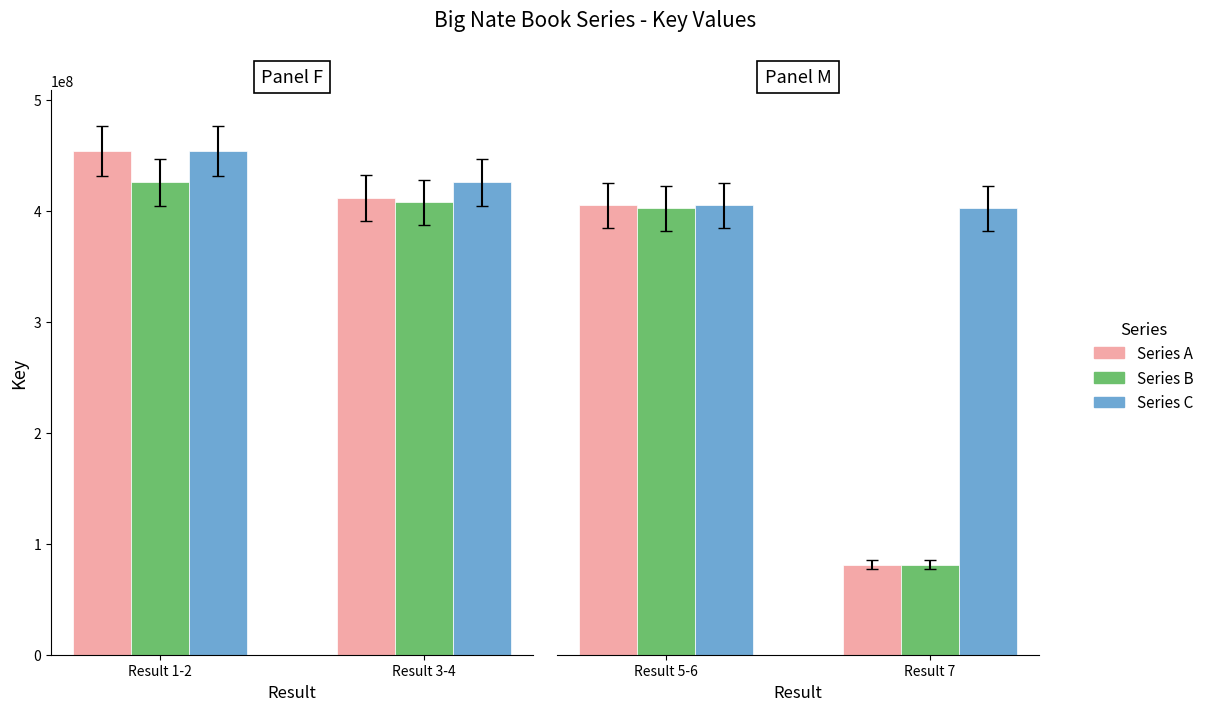

True or false: Series A has a value of 149642898 at Result 5-6.

False